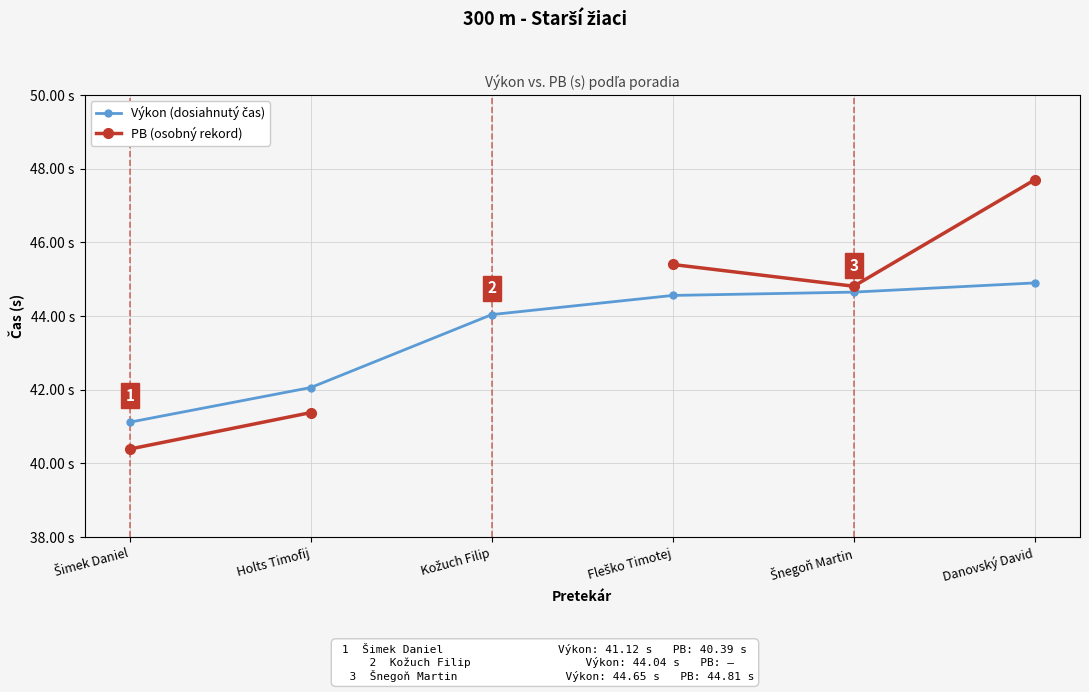

At which label does PB (osobný rekord) first exceed 44?

Fleško Timotej